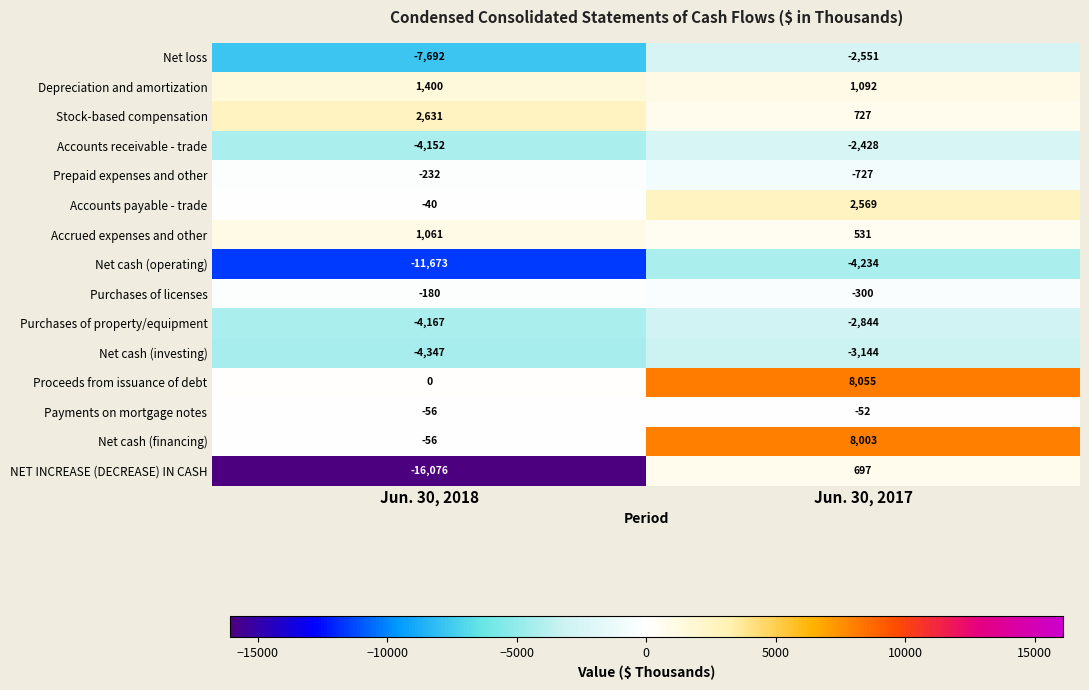

List the labels in order of Accrued expenses and other value, largest first.

Jun. 30, 2018, Jun. 30, 2017